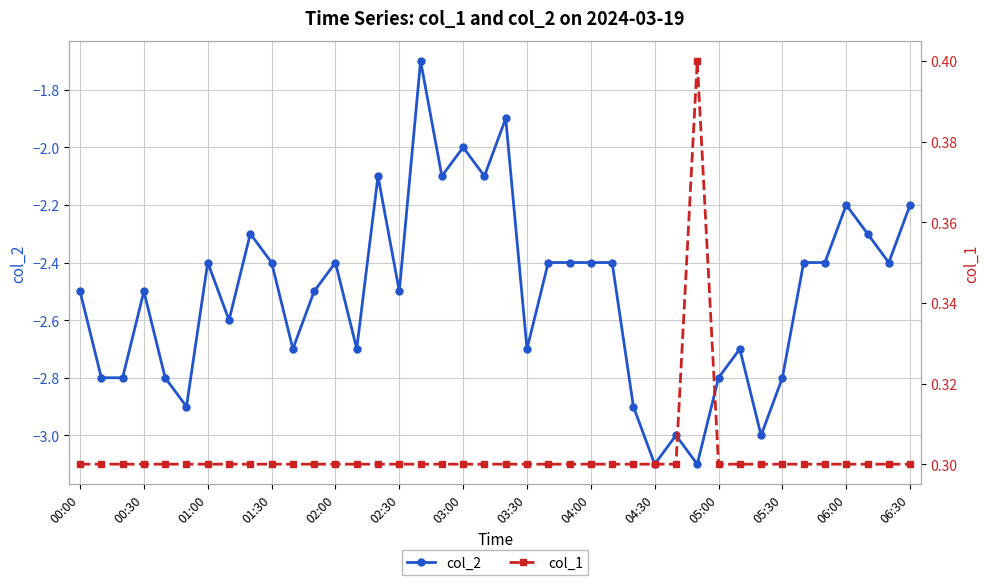

True or false: col_2 has more than 1 points higher than both neighbors.

True